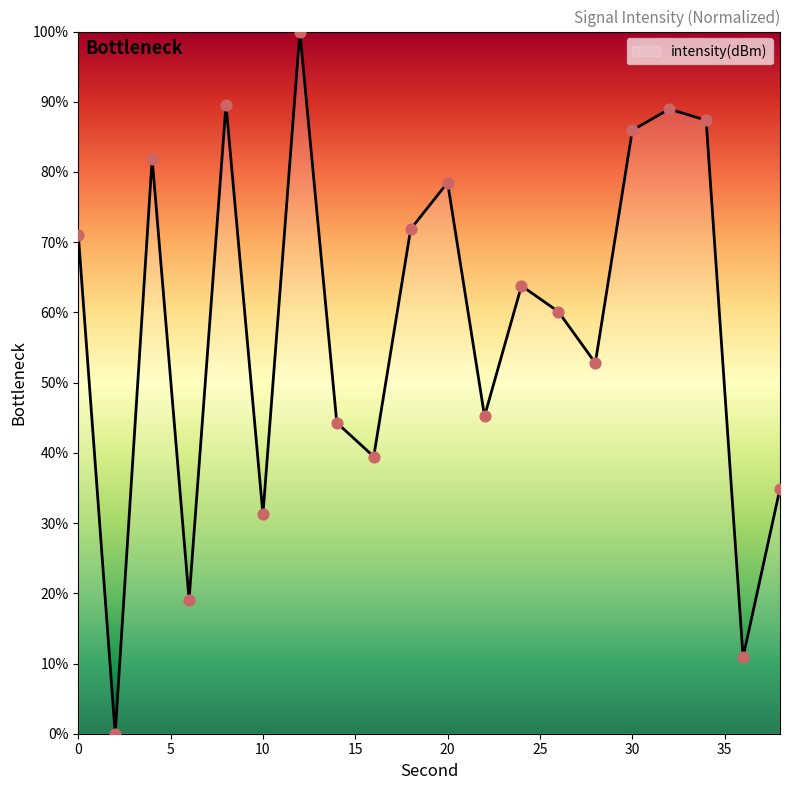

What is the difference between the maximum and minimum values?

100.0